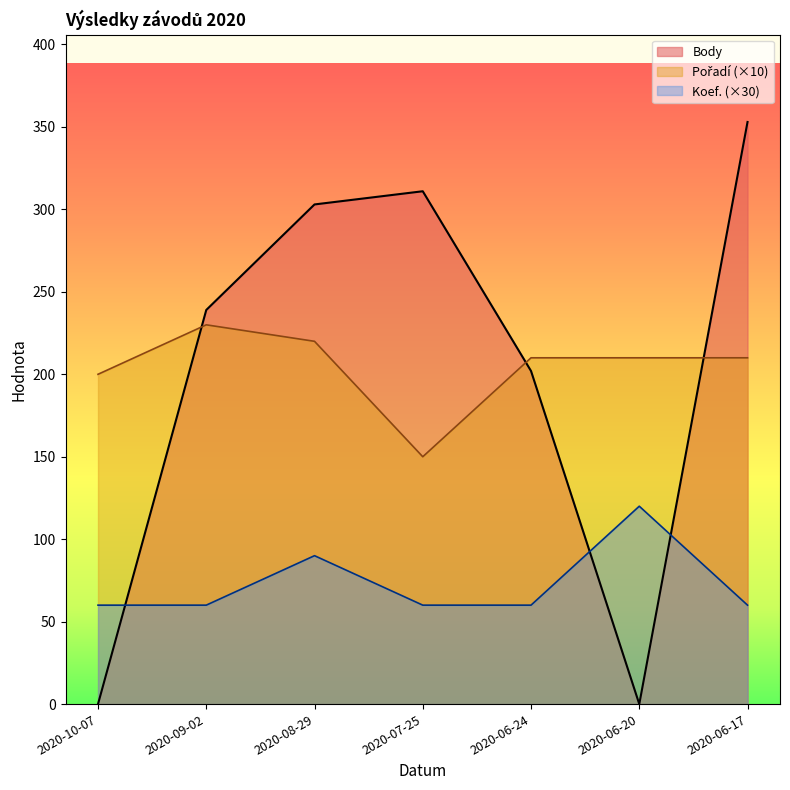

What is the label of the 4th point from the left?

2020-07-25